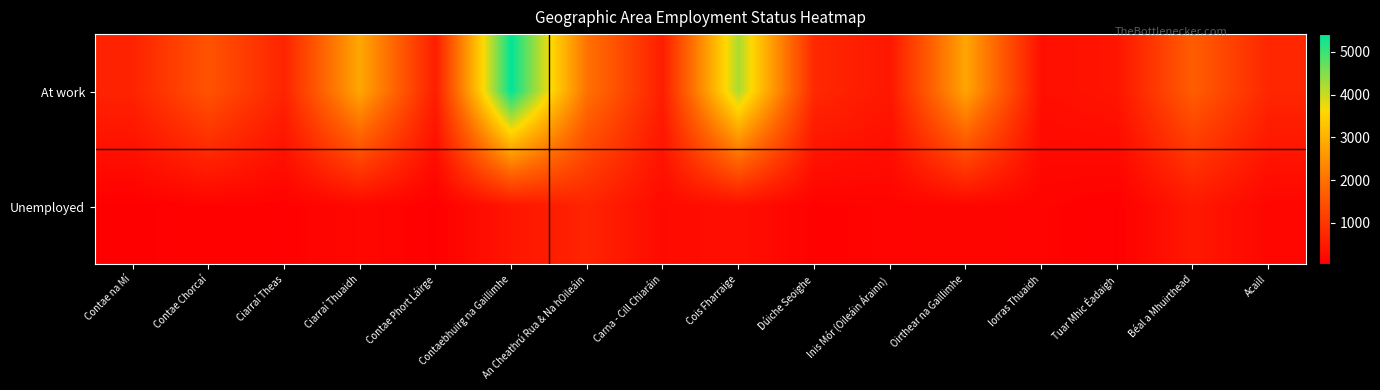

Reading right to left, transcribe all the data shown in this chart.

At work: Acaill=712	Béal a Mhuirthead=1673	Tuar Mhic Éadaigh=410	Iorras Thuaidh=307	Oirthear na Gaillimhe=2817	Inis Mór (Oileáin Árainn)=442	Dúiche Seoighe=749	Cois Fharraige=4219	Carna - Cill Chiaráin=554	An Cheathrú Rua & Na hOileáin=2019	Contaebhuirg na Gaillimhe=5412	Contae Phort Láirge=550	Ciarraí Thuaidh=2841	Ciarraí Theas=657	Contae Chorcaí=1497	Contae na Mí=648
Unemployed: Acaill=155	Béal a Mhuirthead=464	Tuar Mhic Éadaigh=49	Iorras Thuaidh=111	Oirthear na Gaillimhe=145	Inis Mór (Oileáin Árainn)=113	Dúiche Seoighe=79	Cois Fharraige=295	Carna - Cill Chiaráin=228	An Cheathrú Rua & Na hOileáin=667	Contaebhuirg na Gaillimhe=412	Contae Phort Láirge=40	Ciarraí Thuaidh=181	Ciarraí Theas=68	Contae Chorcaí=94	Contae na Mí=31